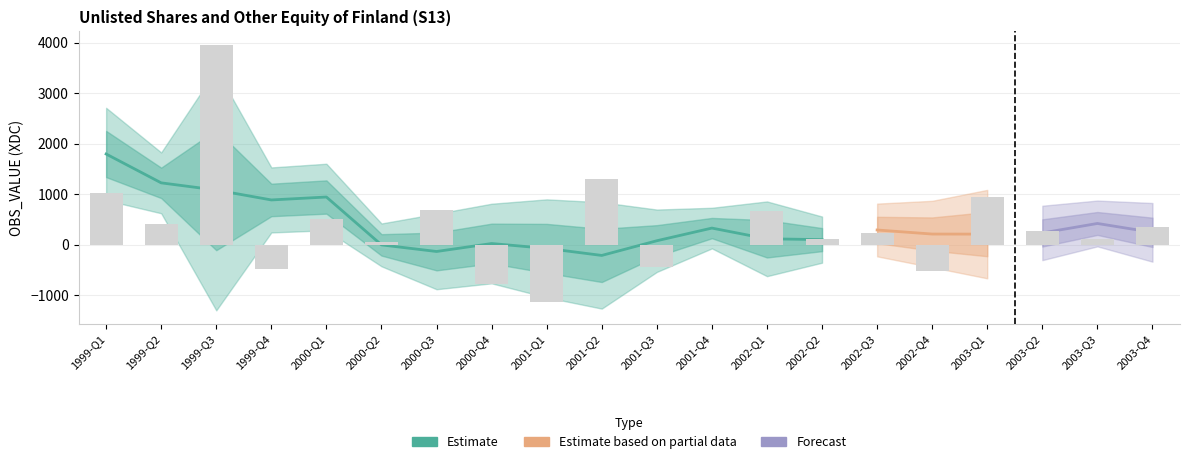

What is the change in value from 1999-Q4 to 2000-Q1?

+1002